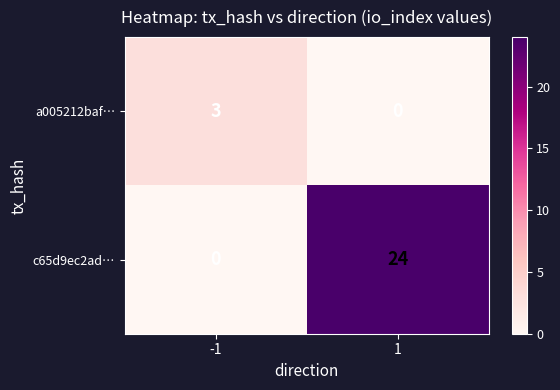

Reading left to right, what are all the values shown in this chart?

a005212baf…: -1=3	1=0
c65d9ec2ad…: -1=0	1=24